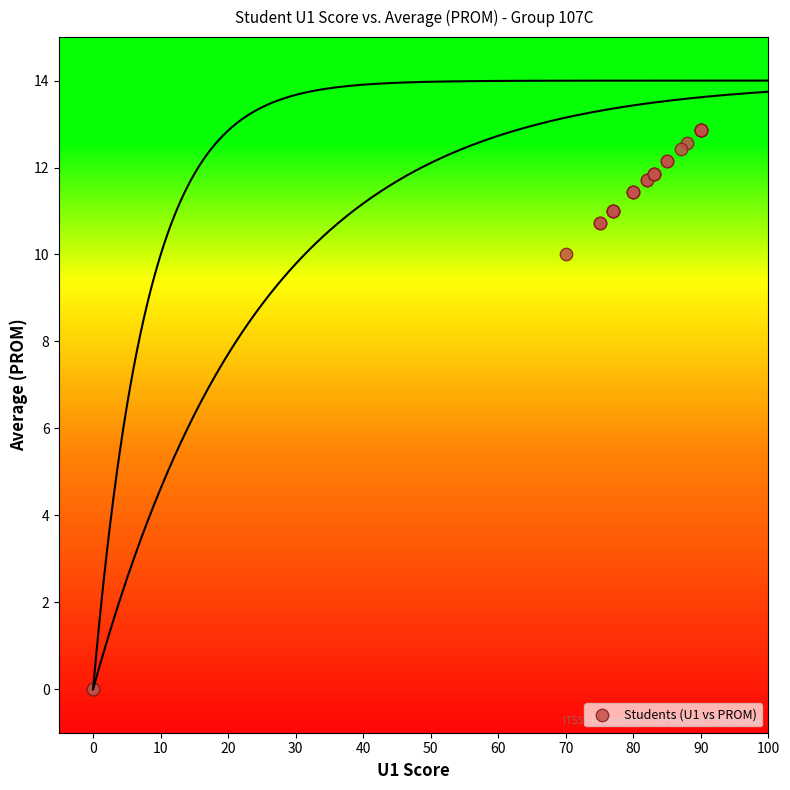

What Y value in the scatter plot is closest to 6?

10.0